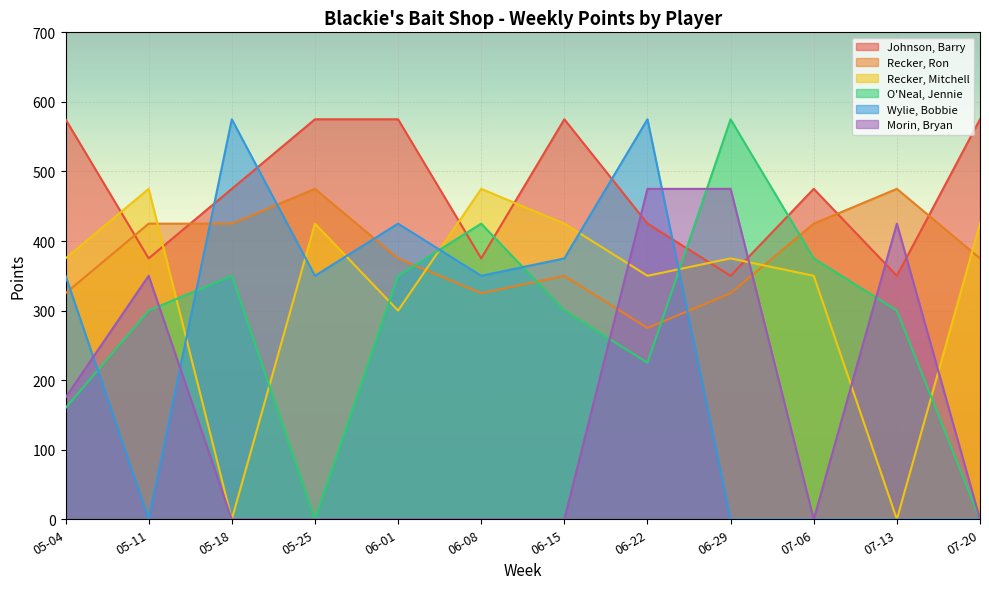

Reading left to right, extract all data points from this chart.

Johnson, Barry: 05-04=575	05-11=375	05-18=475	05-25=575	06-01=575	06-08=375	06-15=575	06-22=425	06-29=350	07-06=475	07-13=350	07-20=575
Recker, Ron: 05-04=325	05-11=425	05-18=425	05-25=475	06-01=375	06-08=325	06-15=350	06-22=275	06-29=325	07-06=425	07-13=475	07-20=375
Recker, Mitchell: 05-04=375	05-11=475	05-18=0	05-25=425	06-01=300	06-08=475	06-15=425	06-22=350	06-29=375	07-06=350	07-13=0	07-20=425
O'Neal, Jennie: 05-04=160	05-11=300	05-18=350	05-25=0	06-01=350	06-08=425	06-15=300	06-22=225	06-29=575	07-06=375	07-13=300	07-20=0
Wylie, Bobbie: 05-04=350	05-11=0	05-18=575	05-25=350	06-01=425	06-08=350	06-15=375	06-22=575	06-29=0	07-06=0	07-13=0	07-20=0
Morin, Bryan: 05-04=175	05-11=350	05-18=0	05-25=0	06-01=0	06-08=0	06-15=0	06-22=475	06-29=475	07-06=0	07-13=425	07-20=0